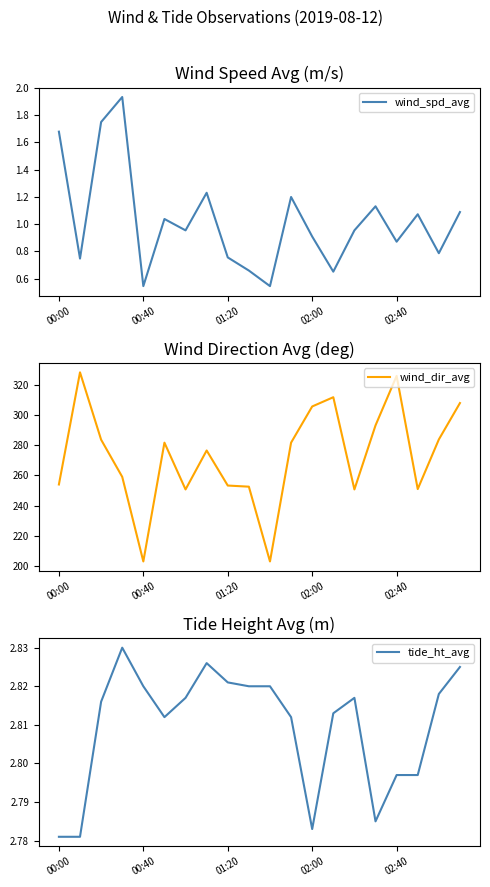

True or false: tide_ht_avg and wind_dir_avg cross at least once.

False